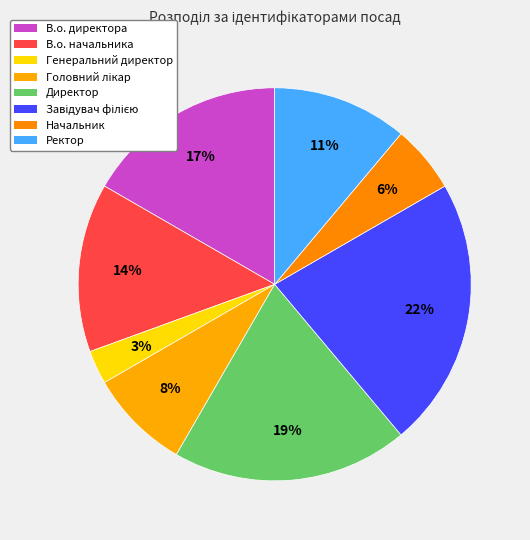

Does any single category account for the majority?

No